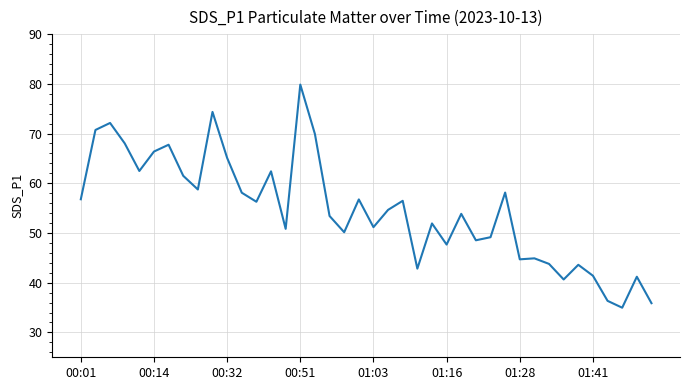

What is the value of the 36th point from the left?

41.4